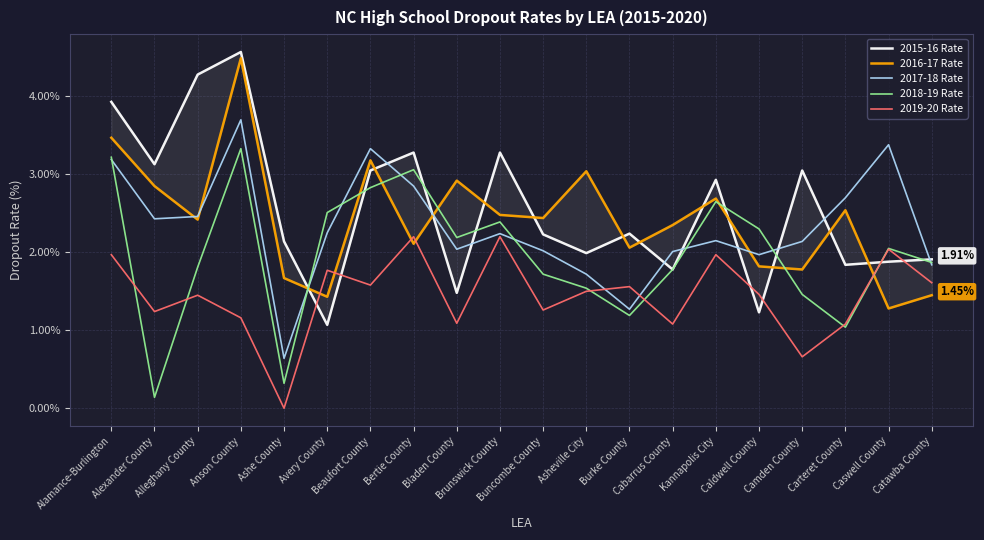

True or false: 2016-17 Rate has more than 2 points higher than both neighbors.

True